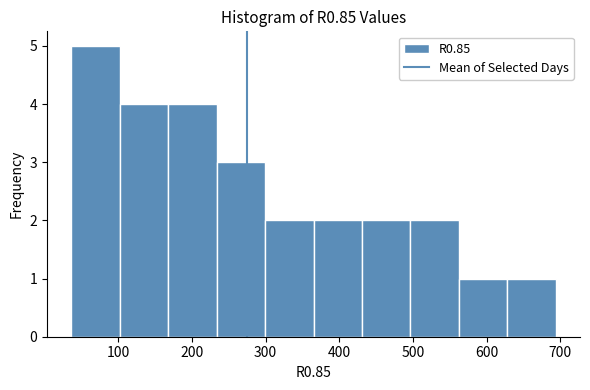

How tall is the bar that spans 430 to 500 on the x-axis? Neither the bar edges nor the heights are printed on the chart, so give them approximately, as read against the axes.

2